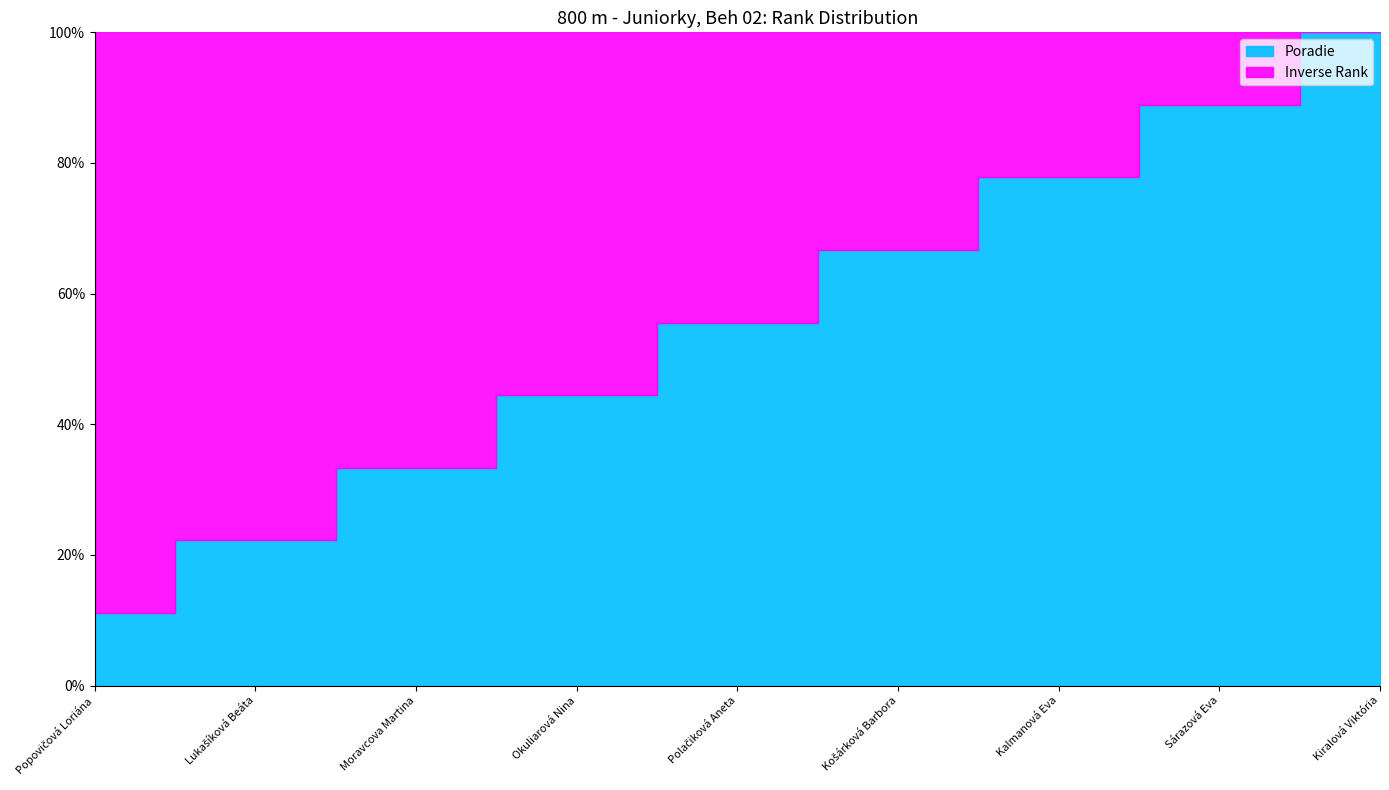

The value of Poradie at Okuliarová Nina is 4. True or false?

True